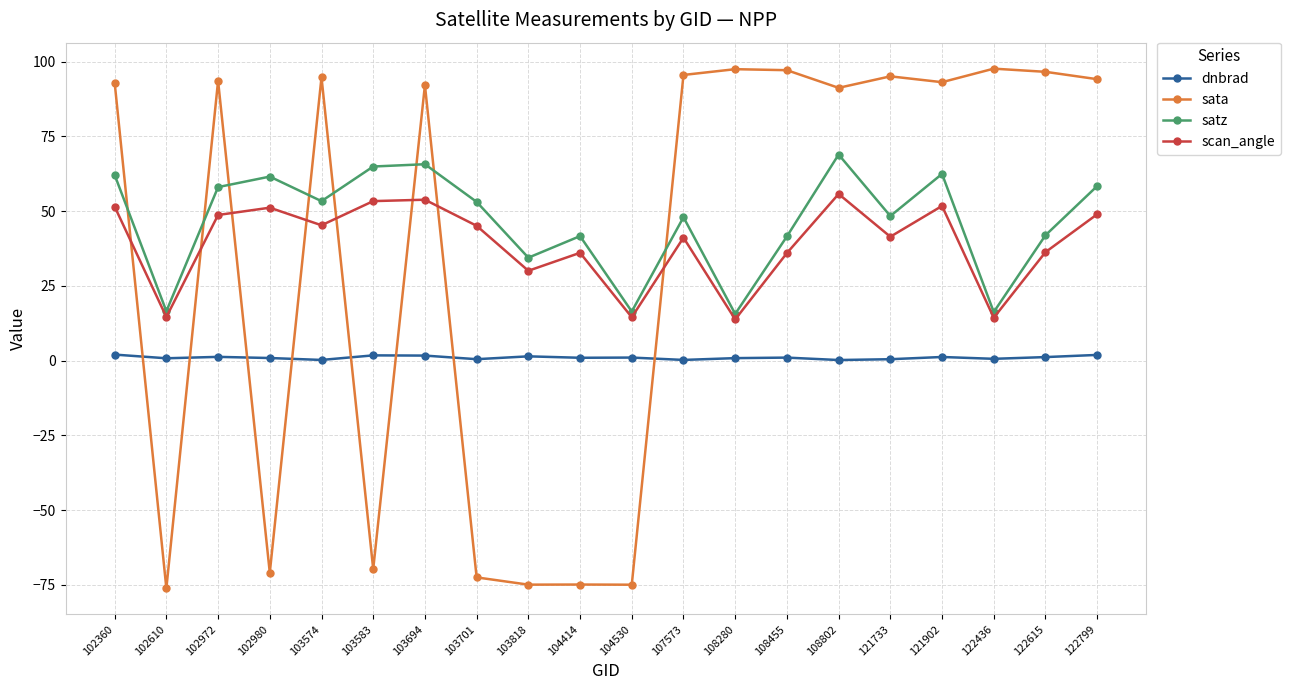

What is the value of the satz point at the 13th from the left?

15.6